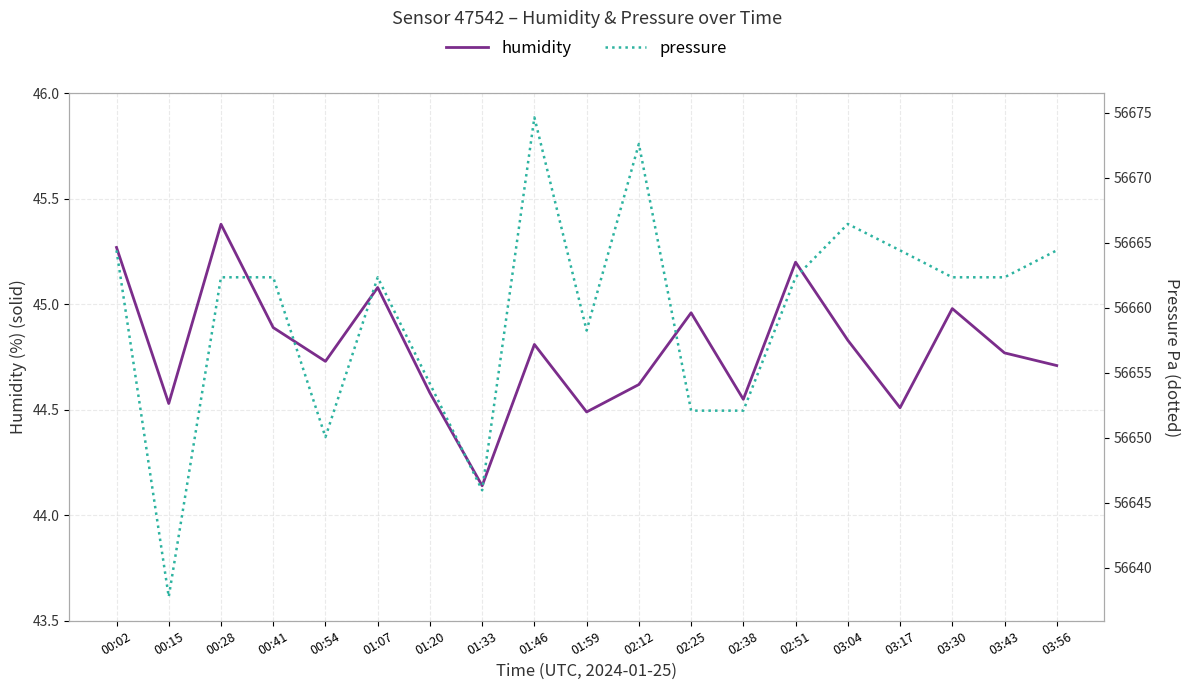

Which series has the largest range (max minus min)?

pressure